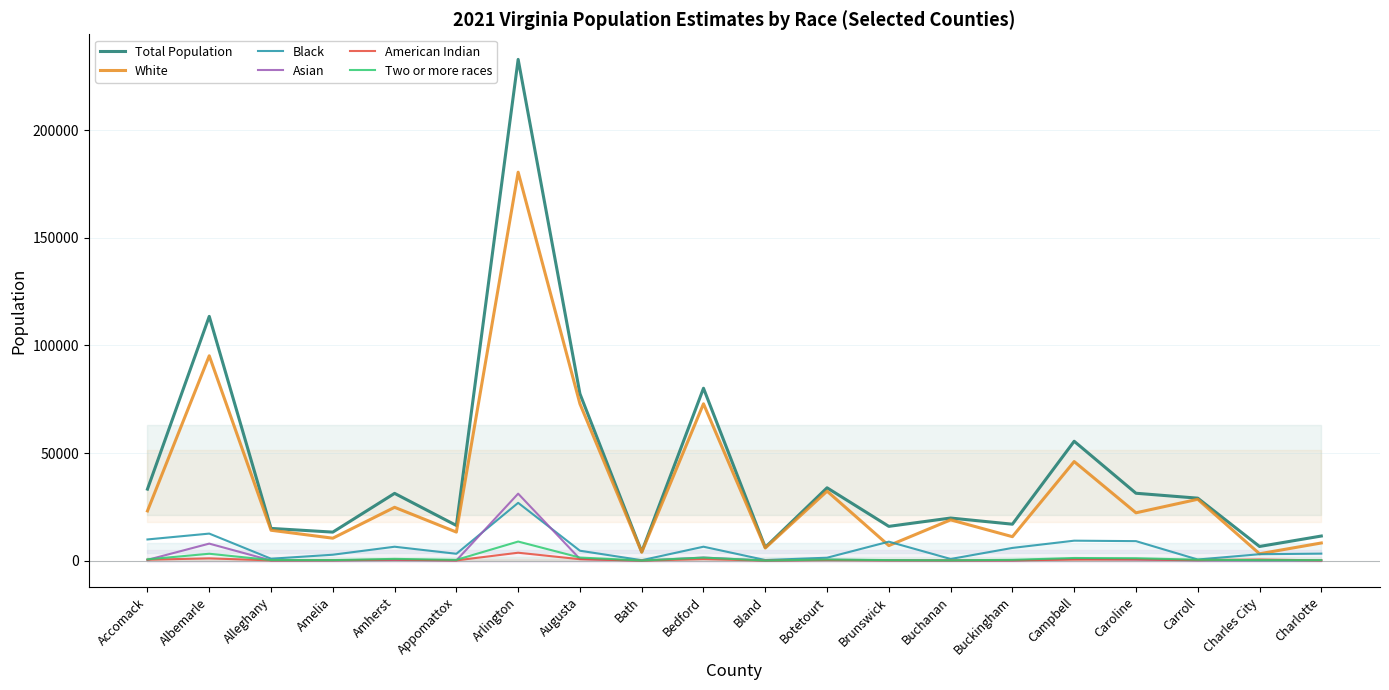

Does the chart have visible grid lines?

Yes